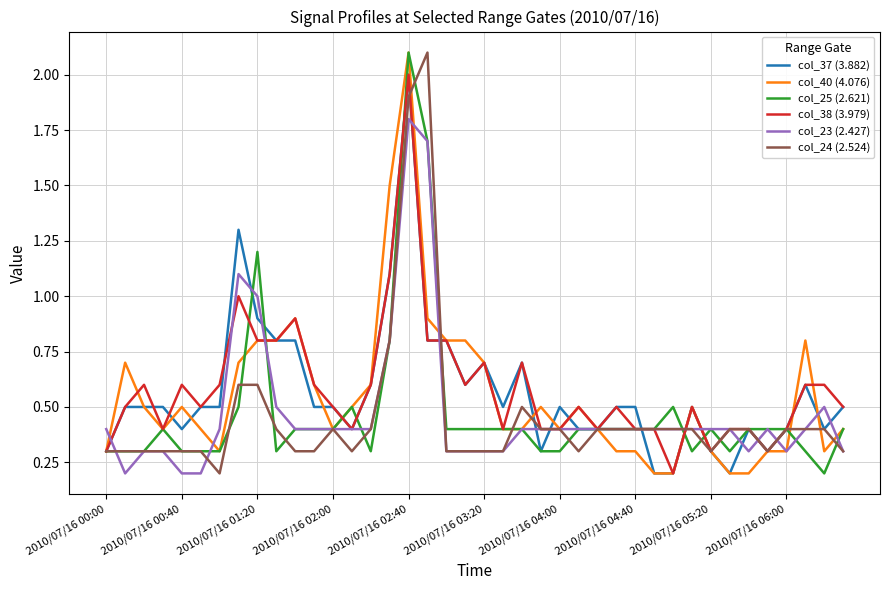

What is the maximum value for col_37 (3.882)?

2.0